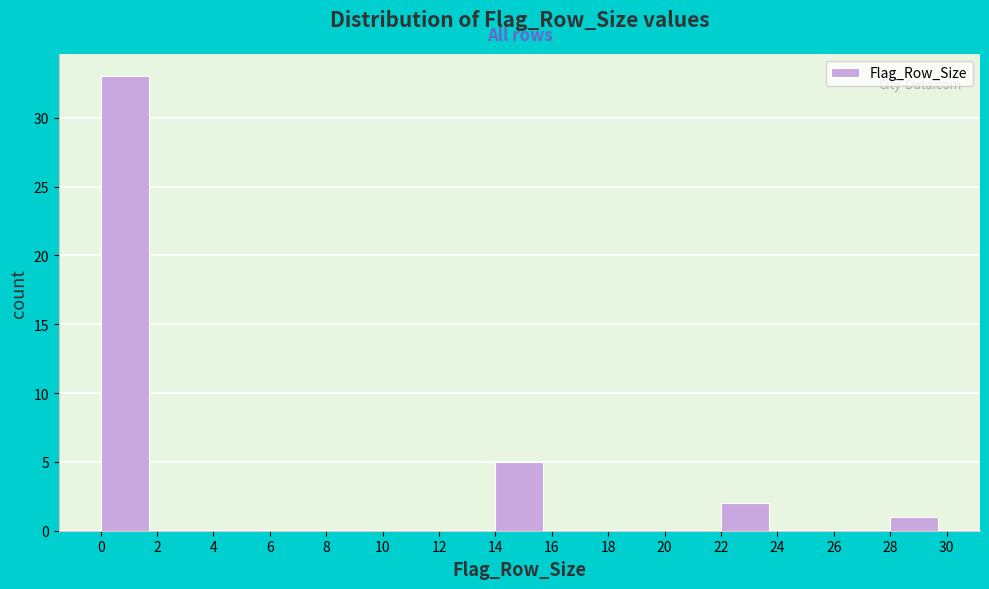

Reading left to right, list every bar in this chart as the range it spans on the x-axis followed by its height. The values are not printed on the chart, so give them approximately, as read against the axis.

0 to 2: 33
2 to 4: 0
4 to 6: 0
6 to 8: 0
8 to 10: 0
10 to 12: 0
12 to 14: 0
14 to 16: 5
16 to 18: 0
18 to 20: 0
20 to 22: 0
22 to 24: 2
24 to 26: 0
26 to 28: 0
28 to 30: 1